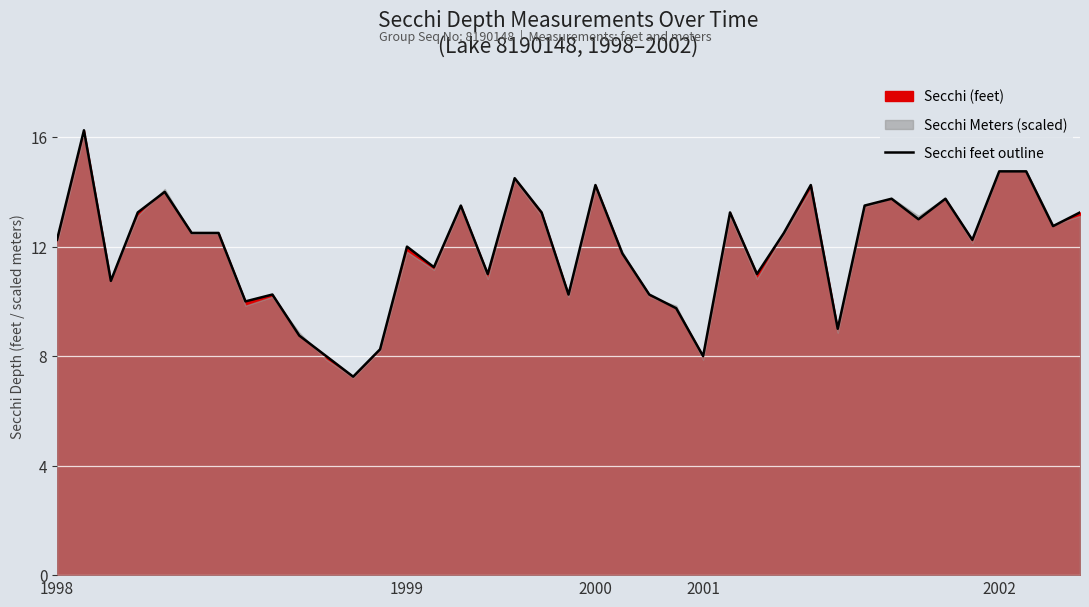

What position from the right is 19?

20